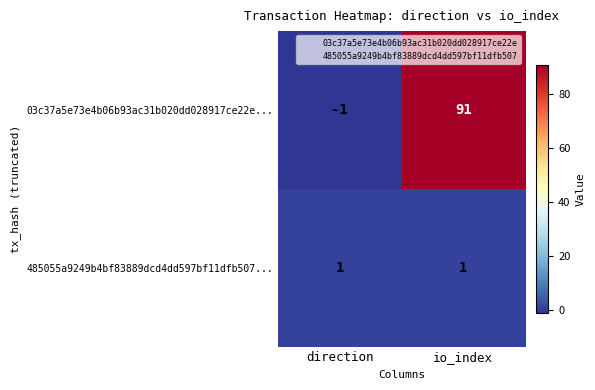

What is the sum of all 03c37a5e73e4b06b93ac31b020dd028917ce22e... values?

90